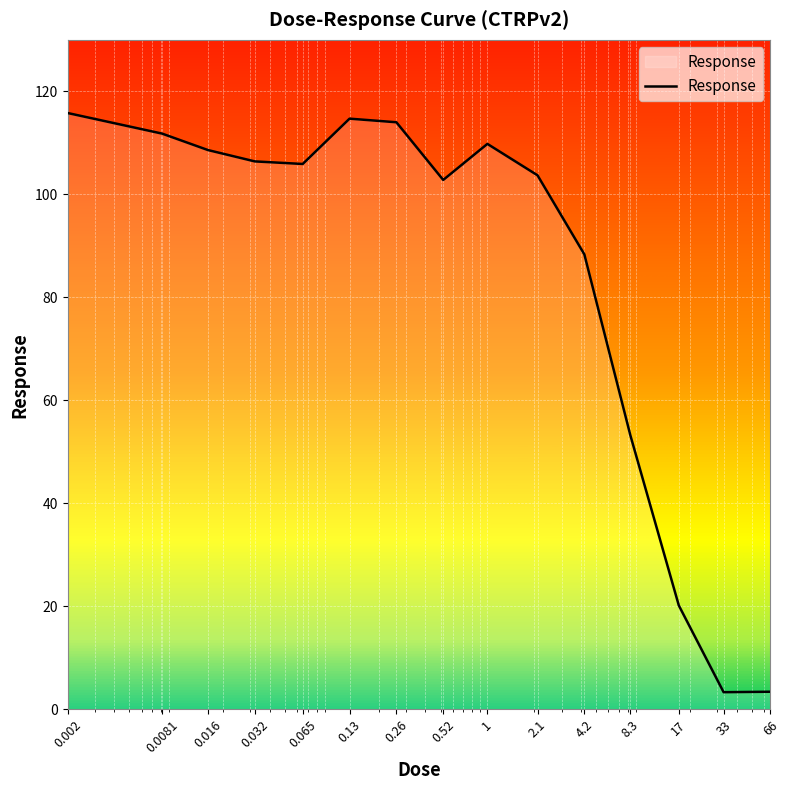

What is the difference between the maximum and minimum values?

112.5